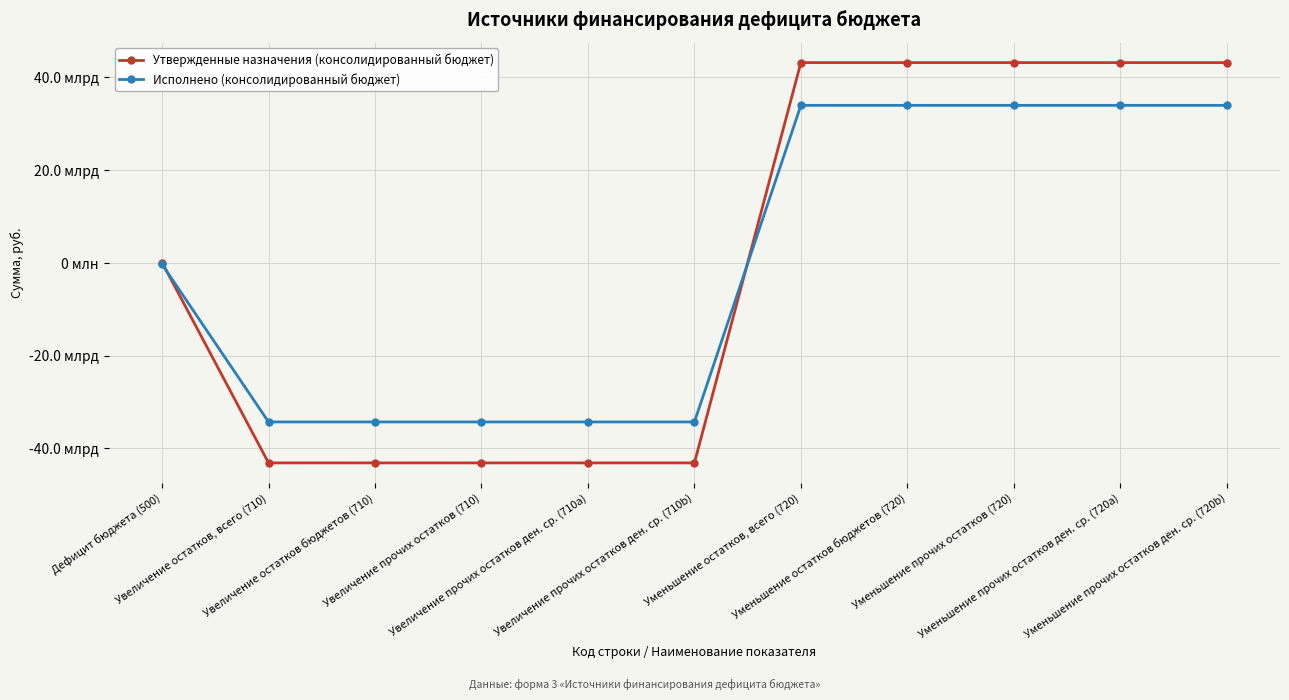

What position from the right is Увеличение остатков, всего (710)?

10